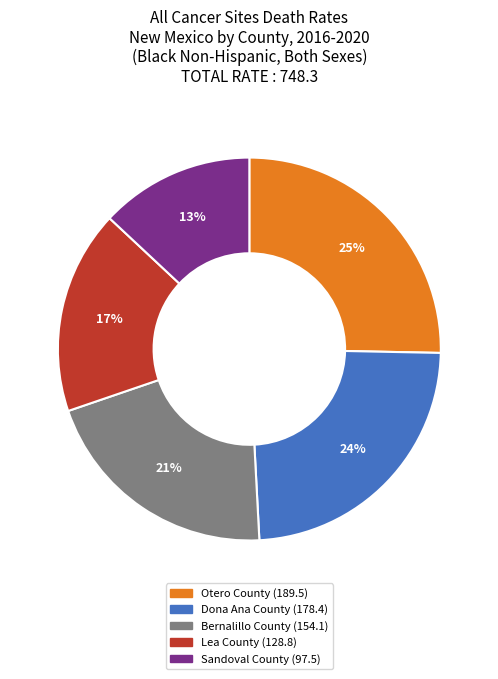

Which category has the smallest portion of the pie?

Sandoval County